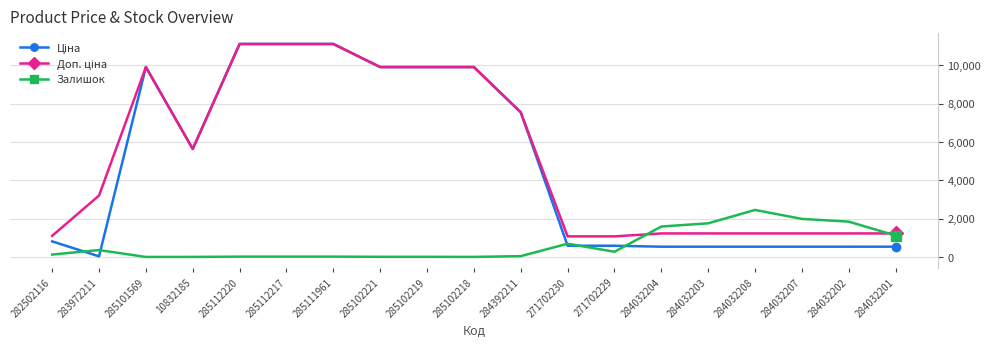

What is the greatest value displayed?

11113.6